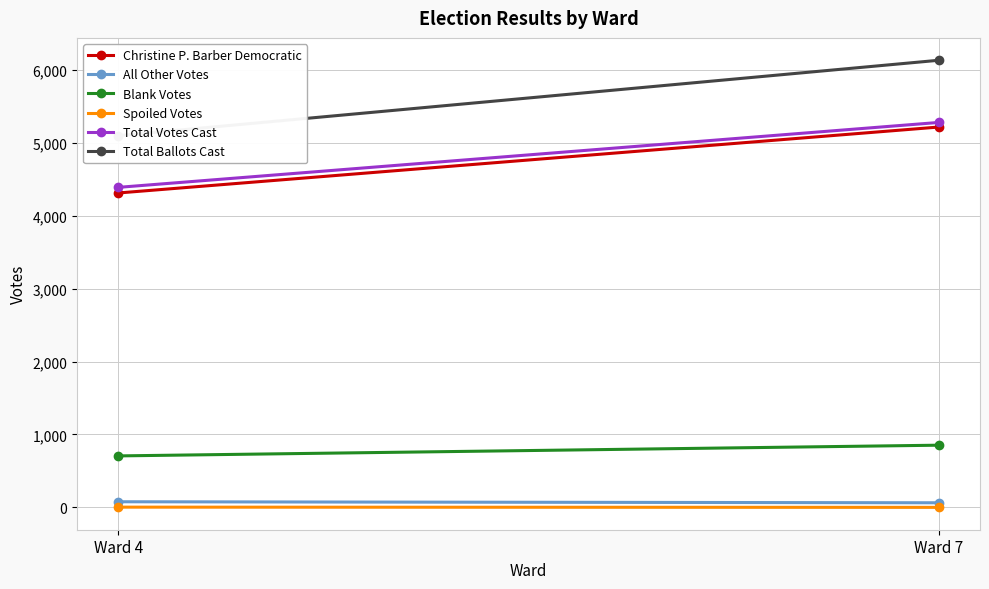

Which label corresponds to the smallest value in the chart?

Ward 7